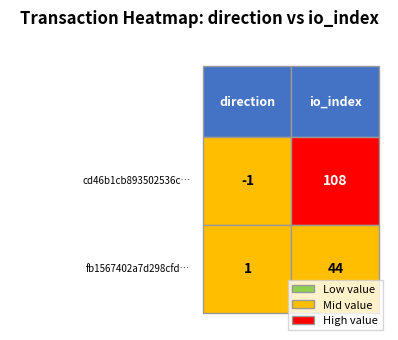

What is the sum of the fb1567402a7d298cfd17c8d75facdd2d077c59a values at 0 and 1?

45